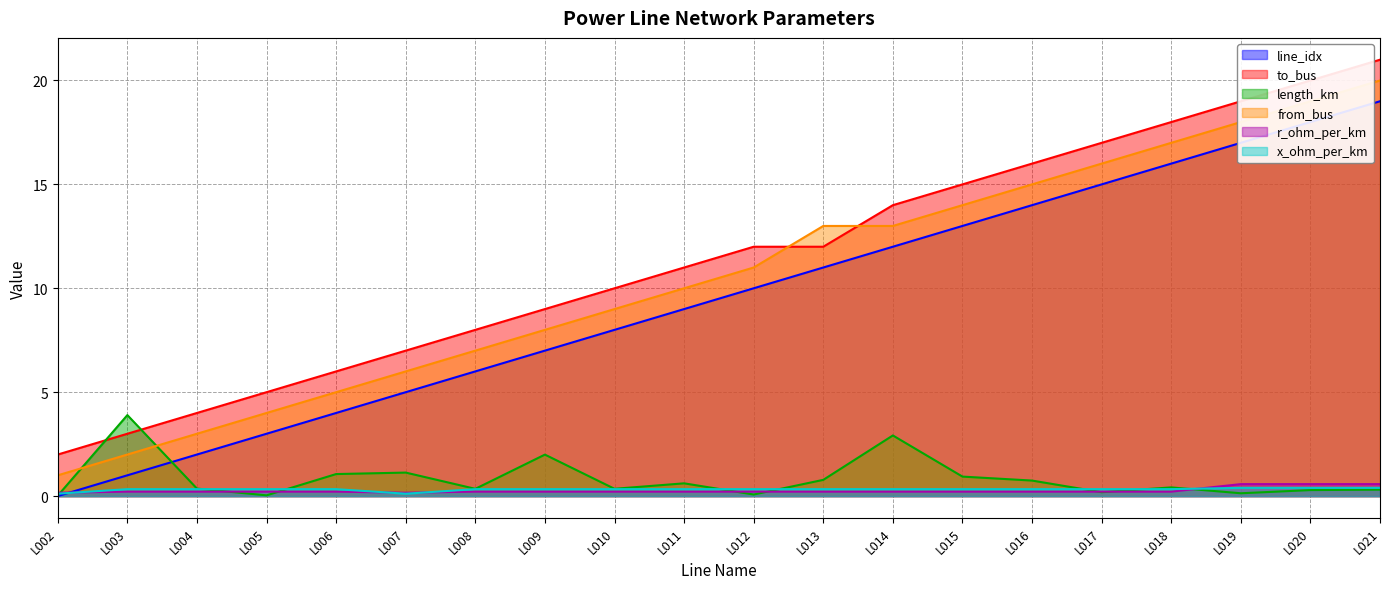

Does the chart have visible grid lines?

Yes